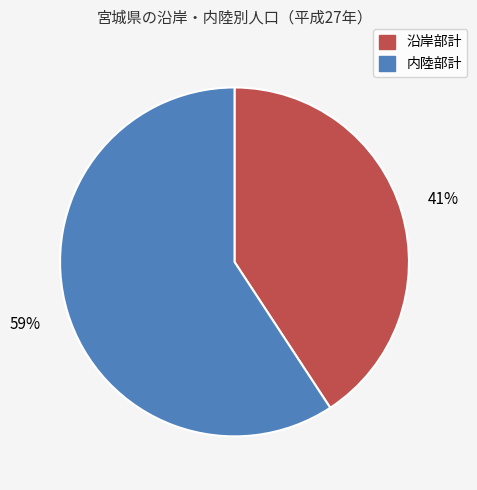

To the nearest percent, what is the average slice percentage?

50%